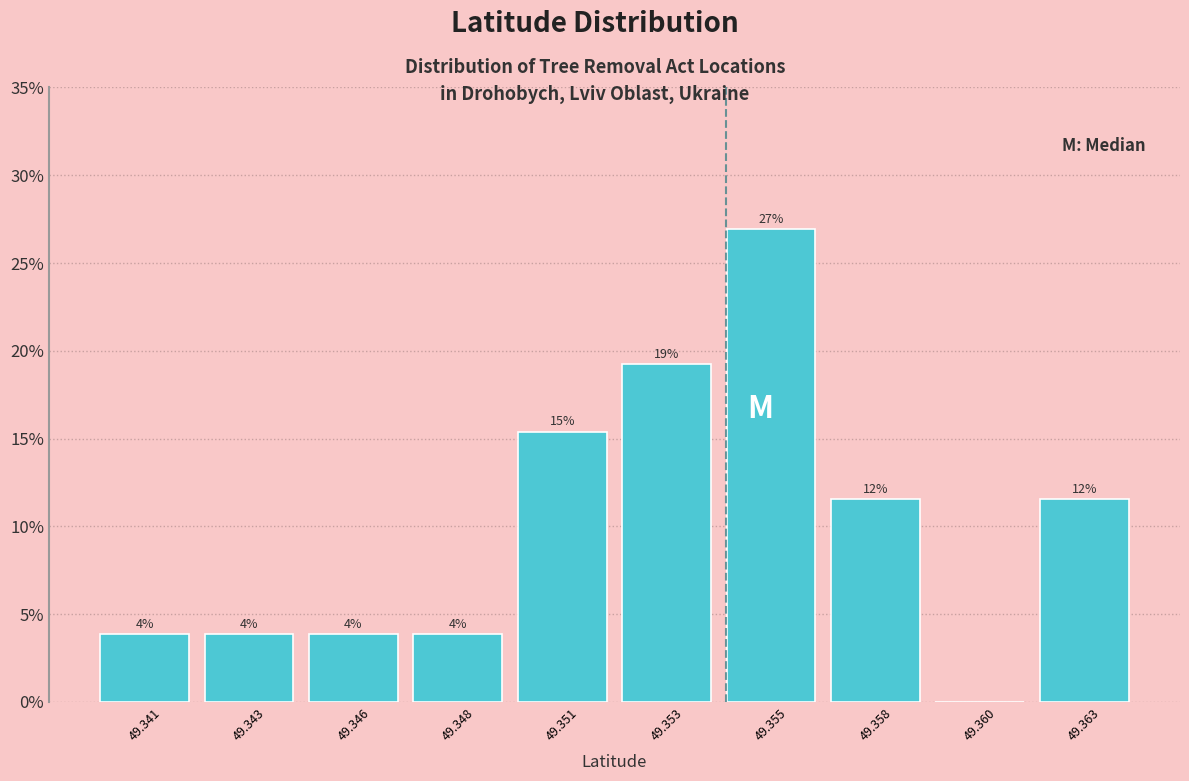

Are the bars horizontal?

No